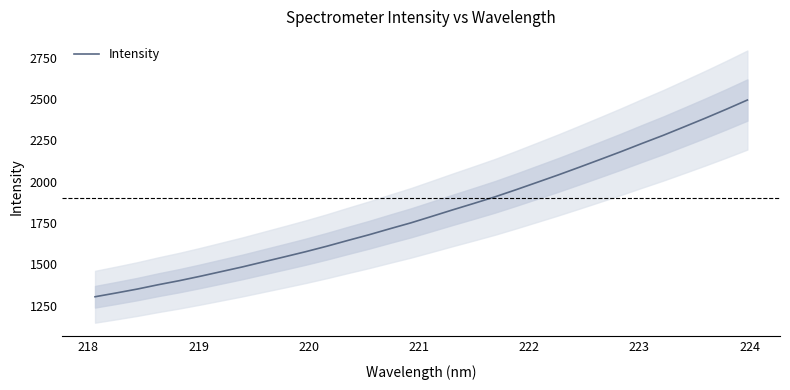

The value at 10 is 2514.9. True or false?

False